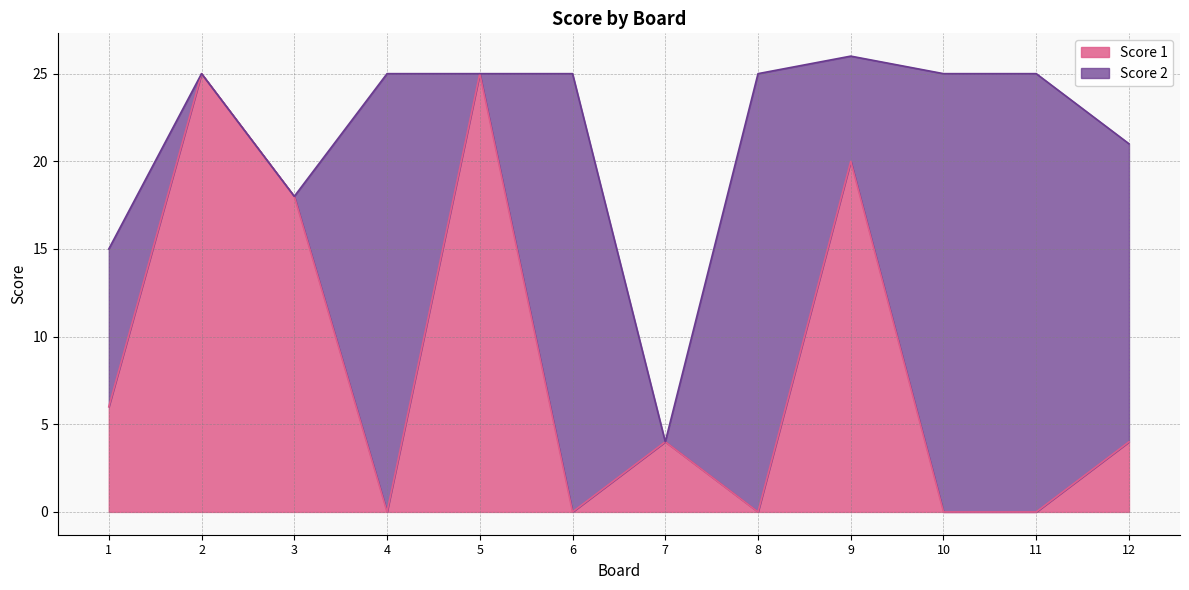

How many lines are shown in the chart?

2